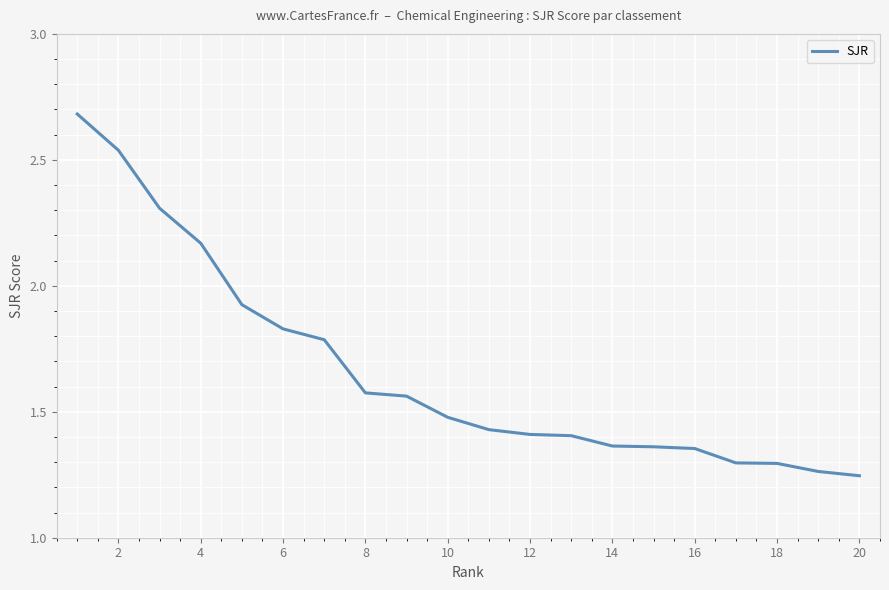

What is the greatest value displayed?

2.7